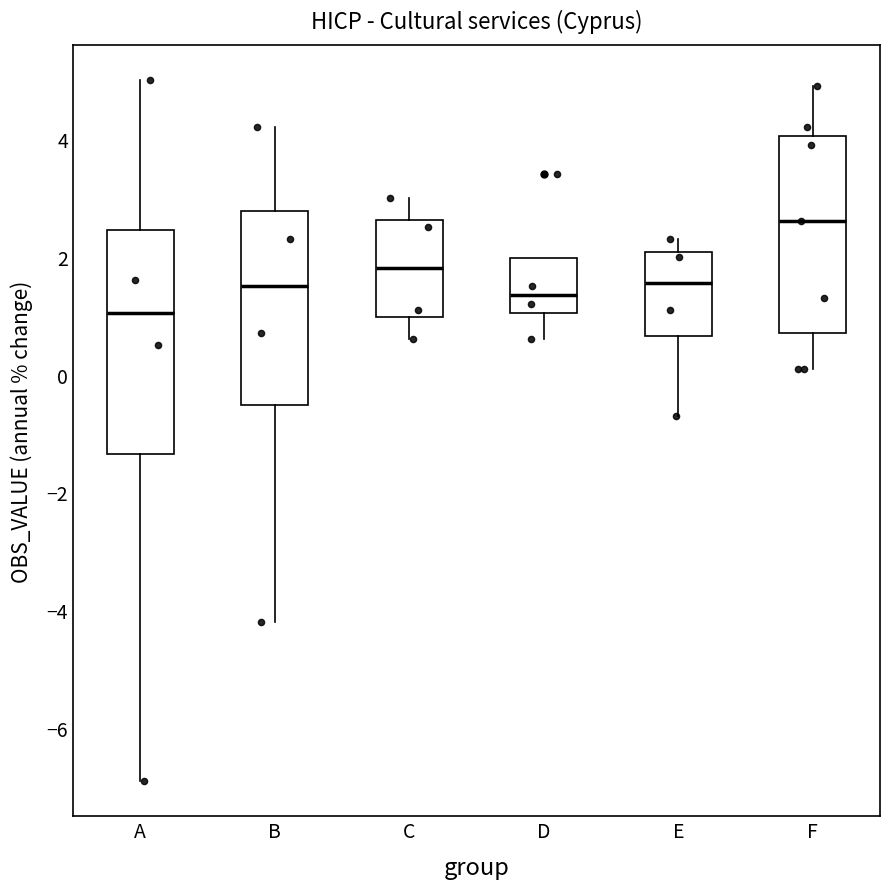

Reading left to right, transcribe this box plot: for each box, give where its median line is, the range the box spans, and where its two whiskers end, as read against the y-axis. The values are not printed on the chart, so give them approximately, as read against the axis.

A: median 1.0, box -1.4 to 2.4, whiskers -6.8 to 5.0
B: median 1.6, box -0.6 to 2.8, whiskers -4.2 to 4.2
C: median 1.8, box 1.0 to 2.6, whiskers 0.6 to 3.0
D: median 1.4, box 1.0 to 2.0, whiskers 0.6 to 2.0
E: median 1.6, box 0.6 to 2.0, whiskers -0.6 to 2.4
F: median 2.6, box 0.8 to 4.0, whiskers 0.2 to 5.0